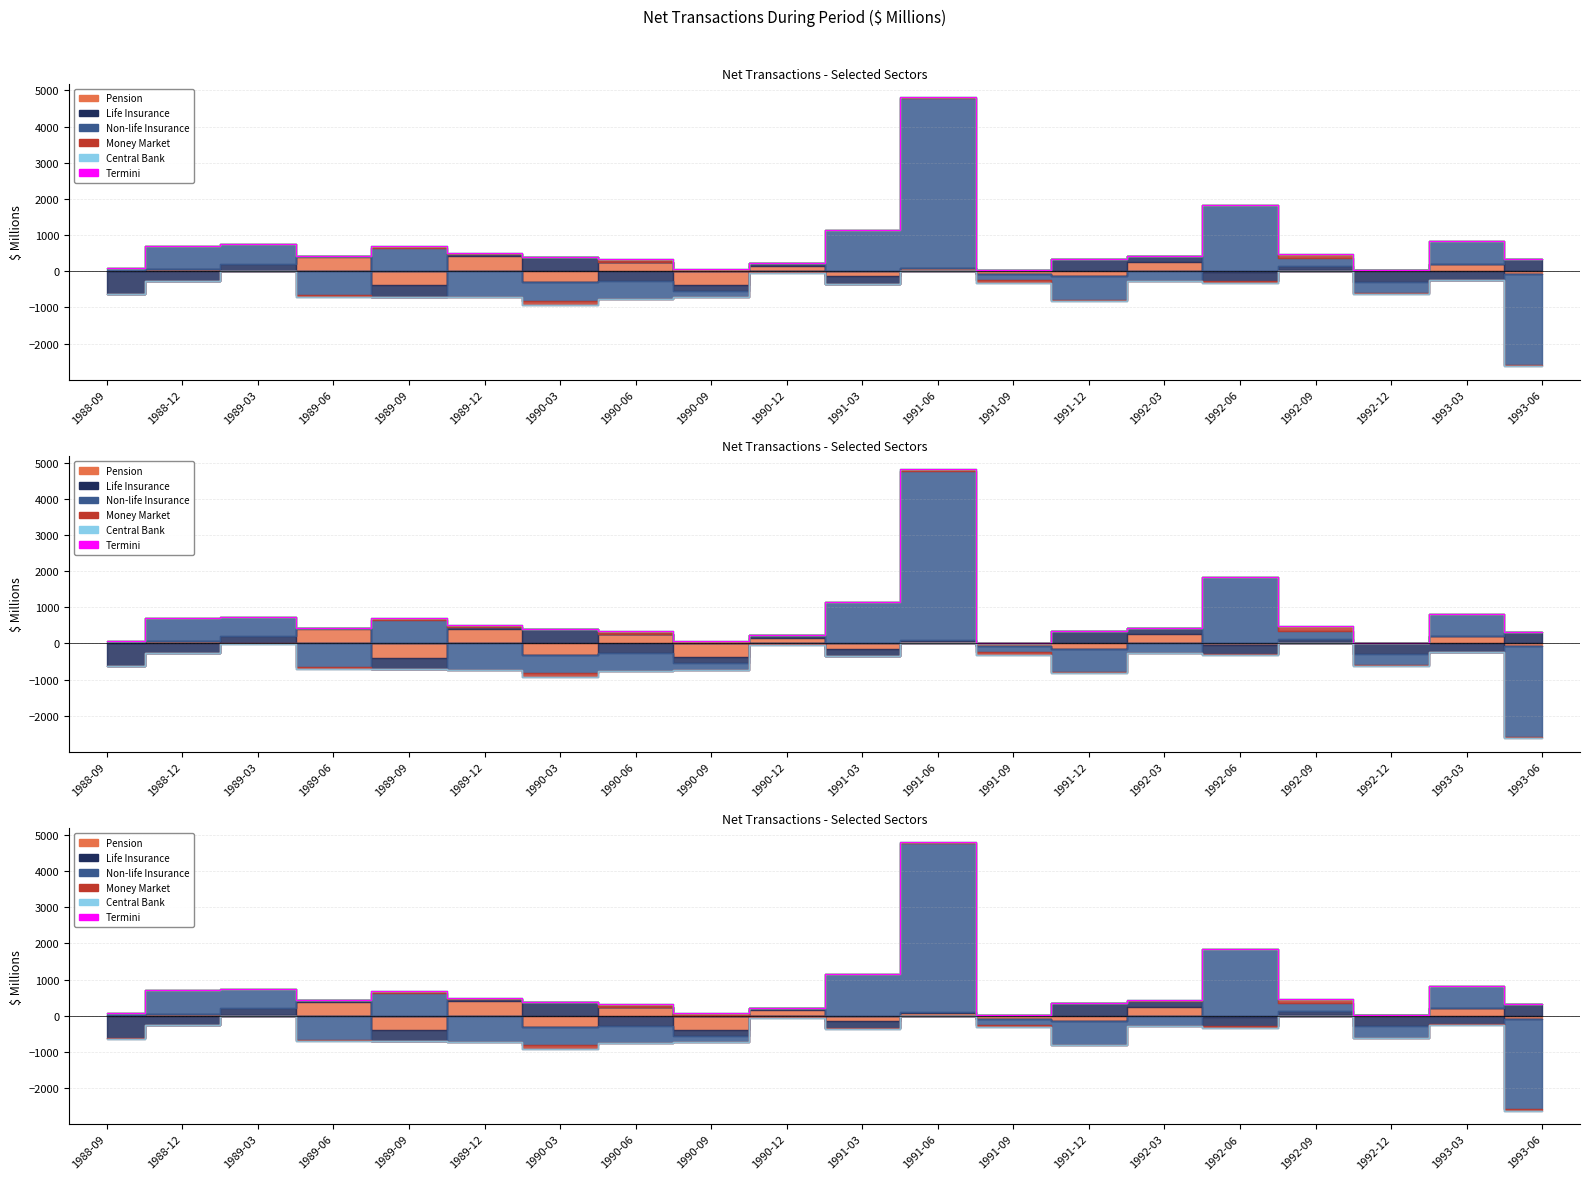

Where is Non-life Insurance nearest to the value 1085?

1991-03